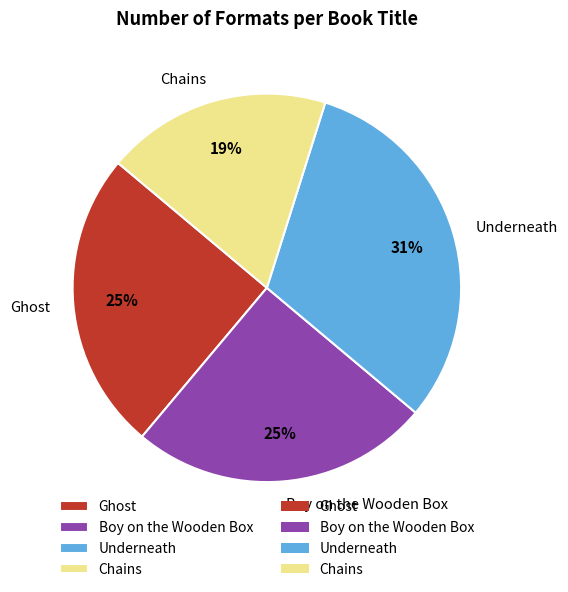

Which slice is the largest?

Underneath